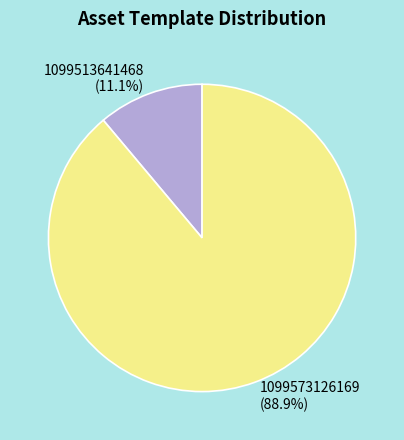

Is there a majority slice in this chart?

Yes